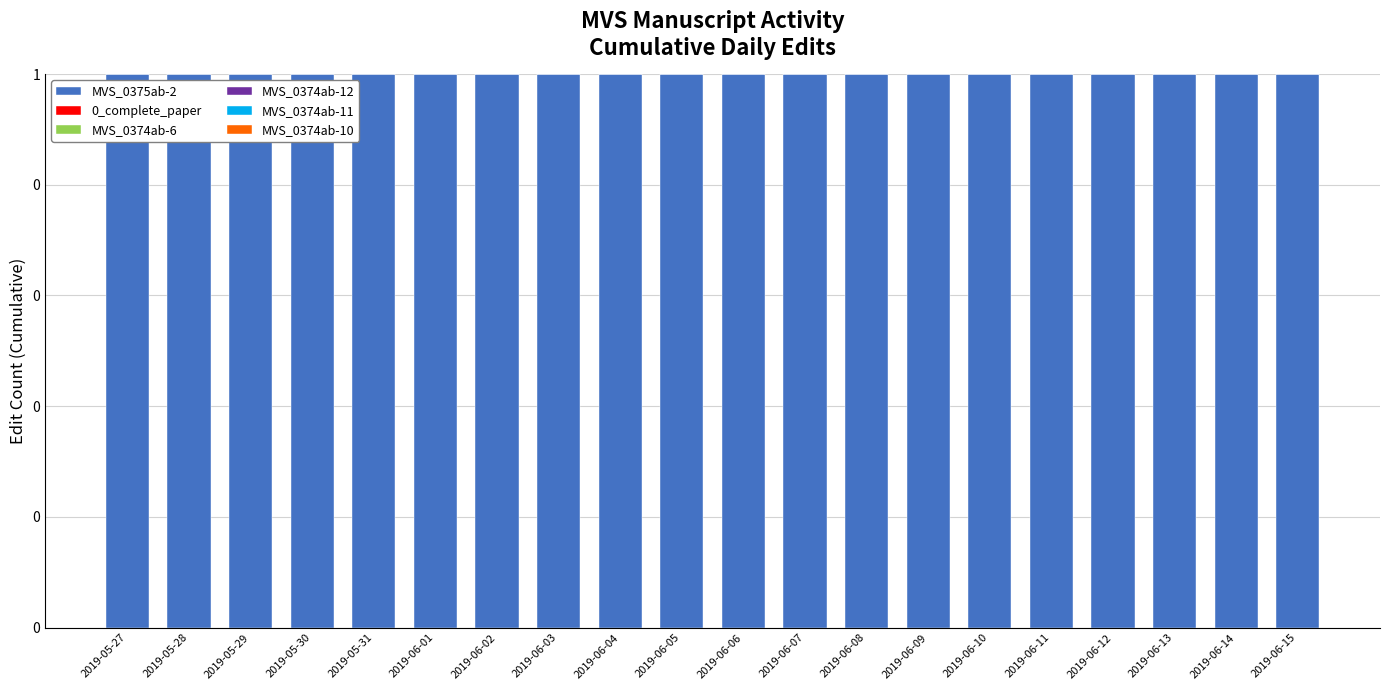

What position from the right is 2019-05-27?

20